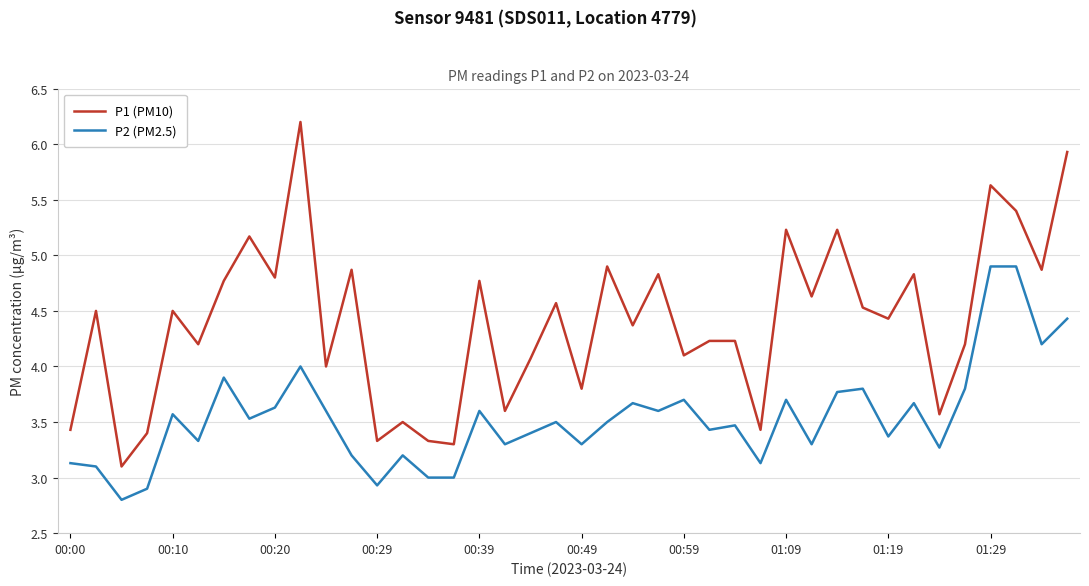

List the series in order of their overall mean, highest first.

P1 (PM10), P2 (PM2.5)